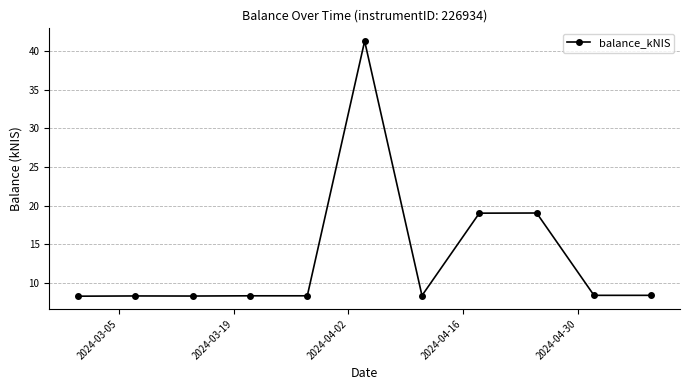

What is the difference between the maximum and minimum values?

33.0